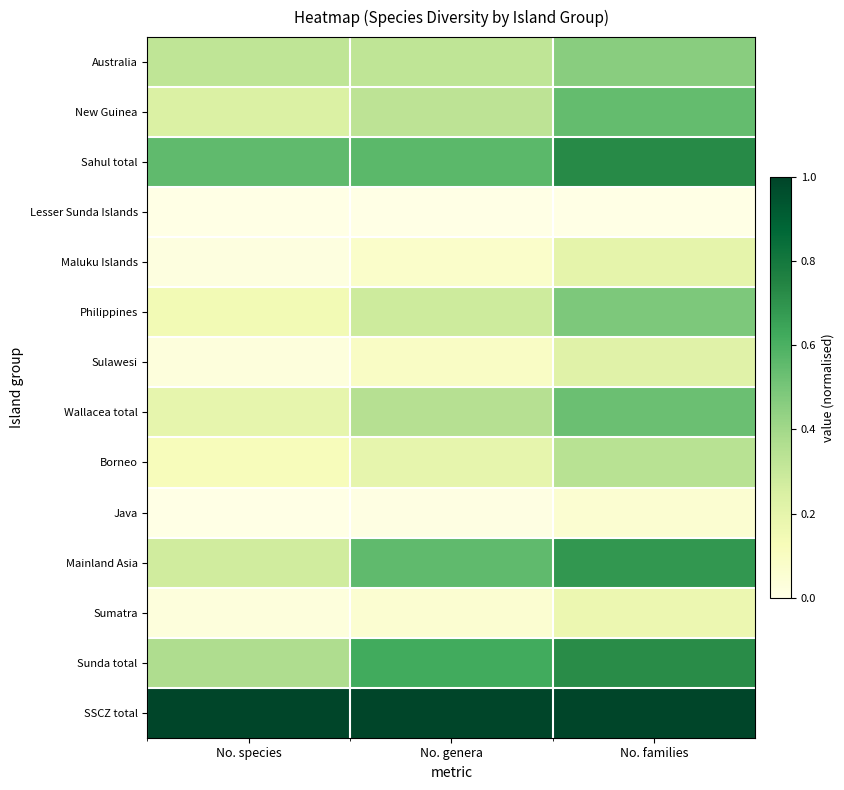

How many distinct data groups are displayed?

14